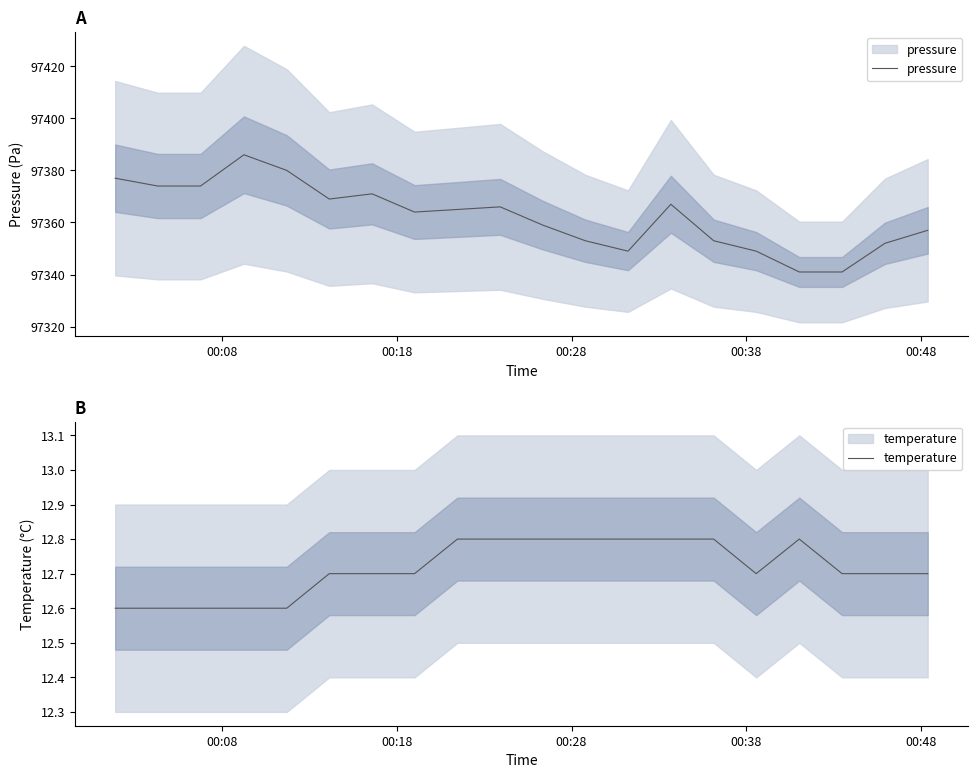

Which category has the lowest value in the temperature series?

00:08